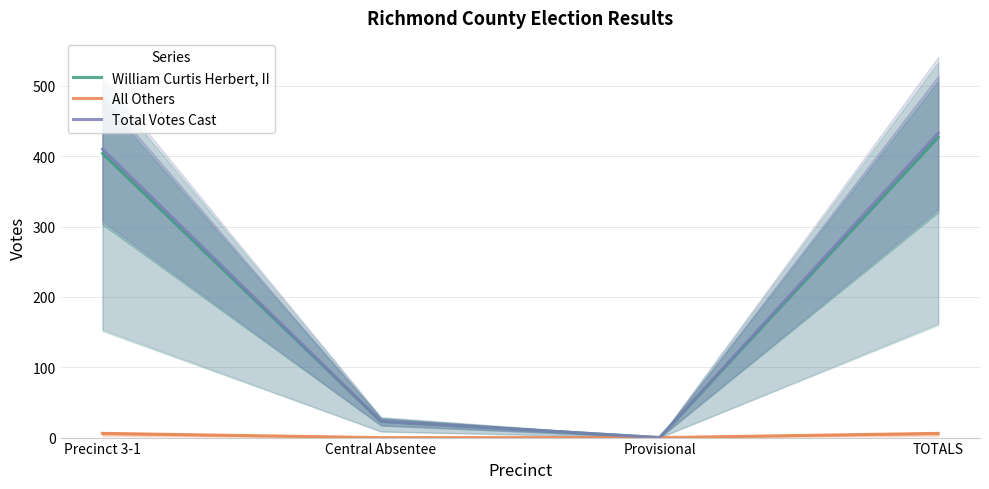

What is the difference between the All Others values at Provisional and TOTALS?

6